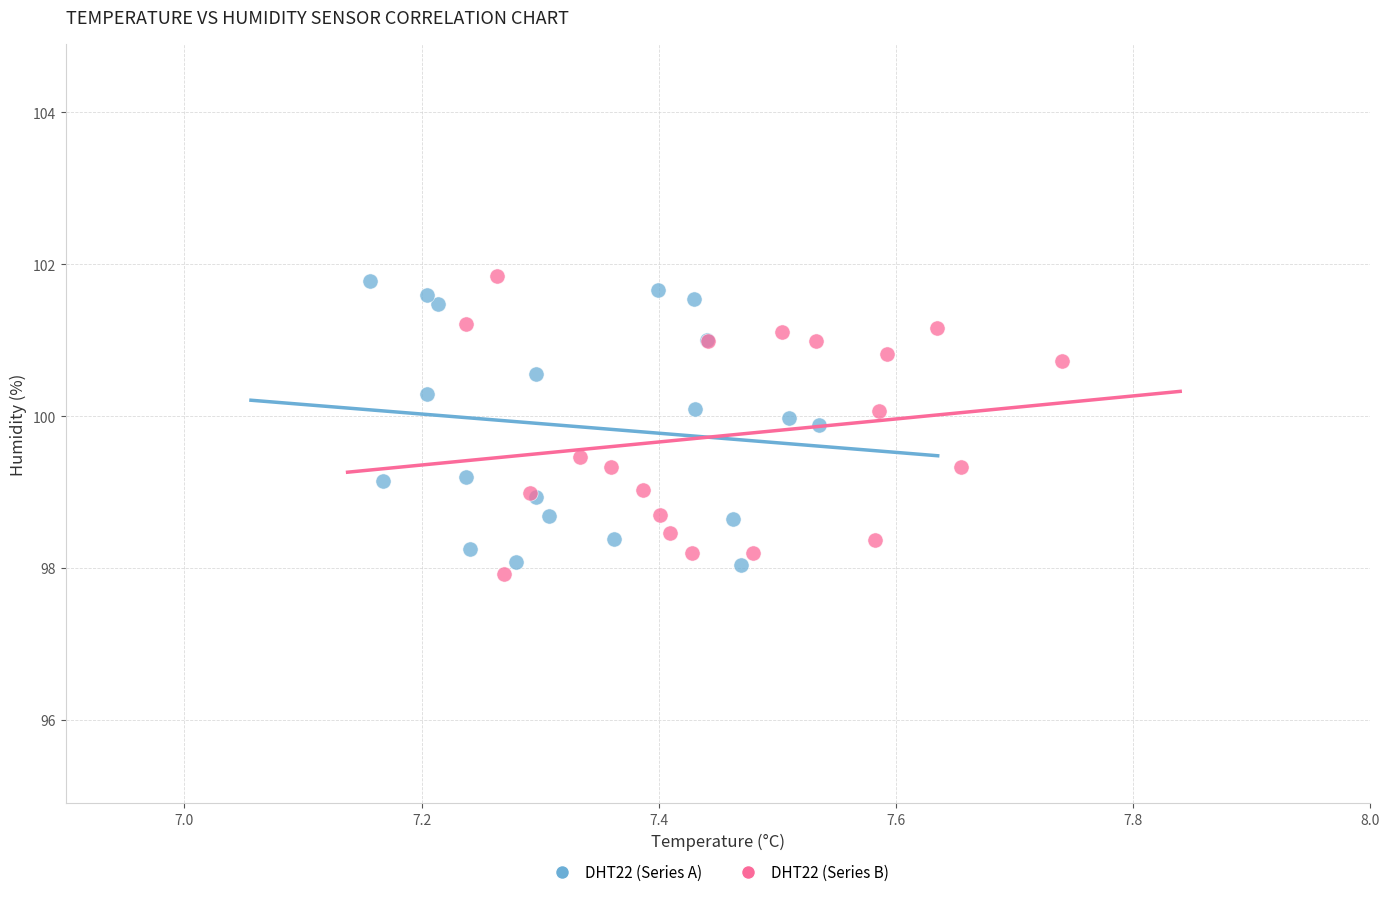

Which series has the largest Y range (max minus min)?

DHT22 (Series B)